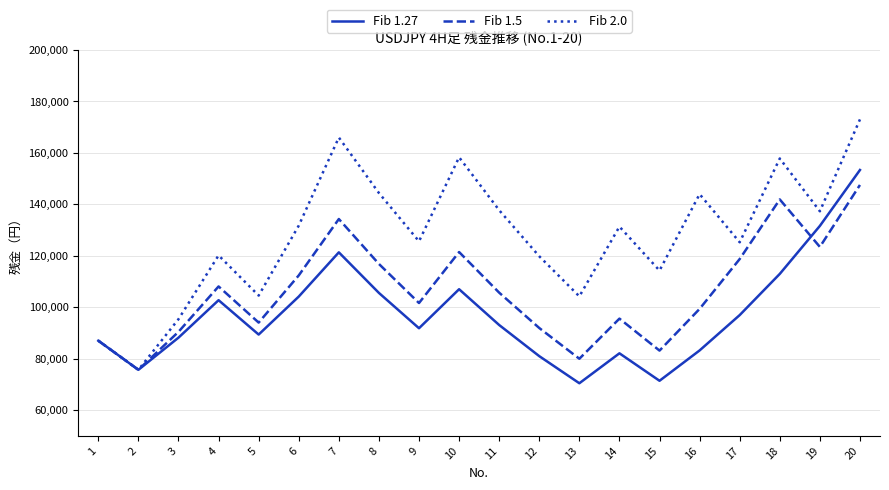

How many lines are shown in the chart?

3